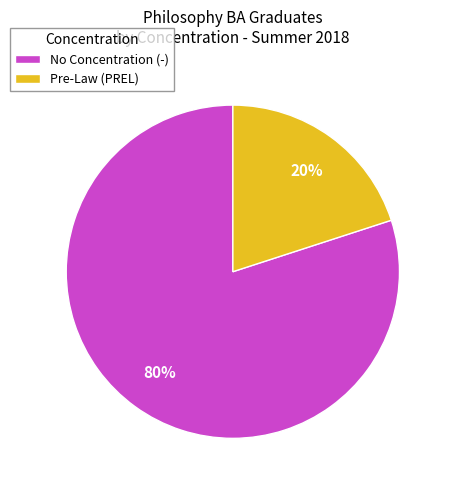

Between No Concentration (-) and Pre-Law (PREL), which is larger?

No Concentration (-)